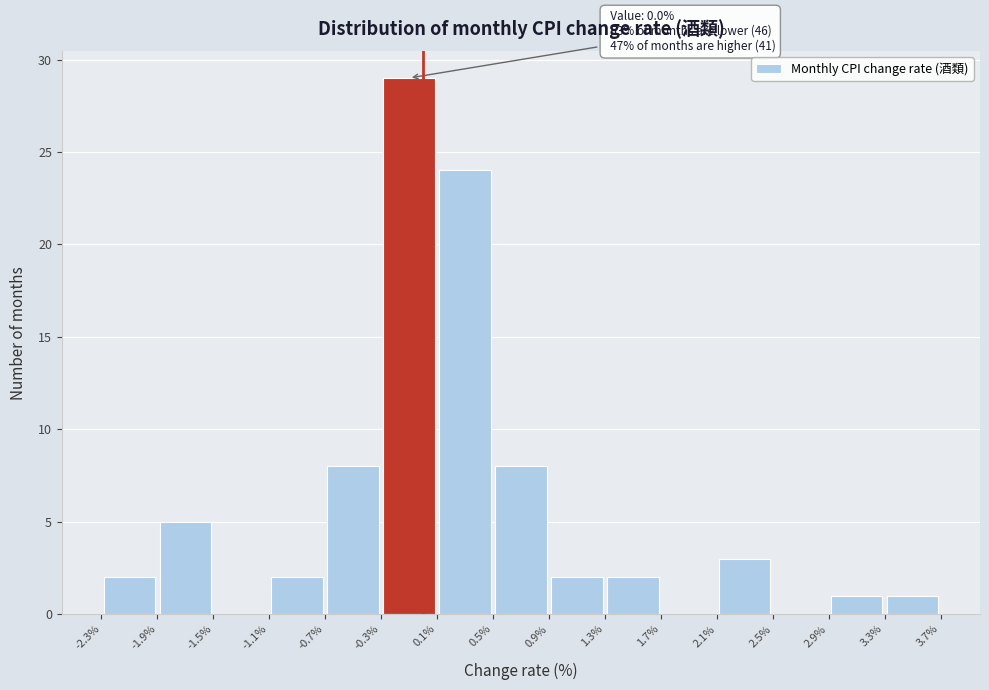

Over which range of the x-axis is the bar tallest?

-0.3% to 0.1%